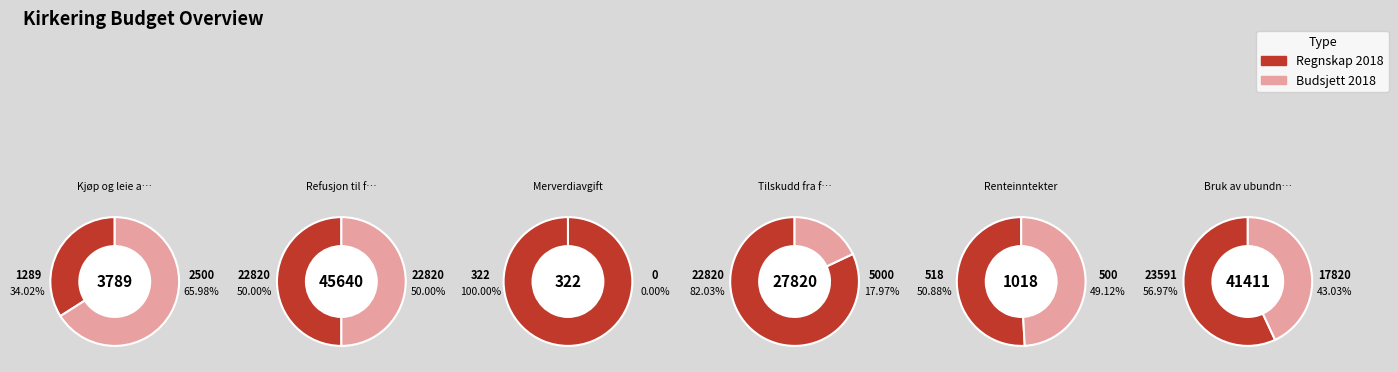

Does Bruk av ubundne fond account for over 50% of the chart?

No